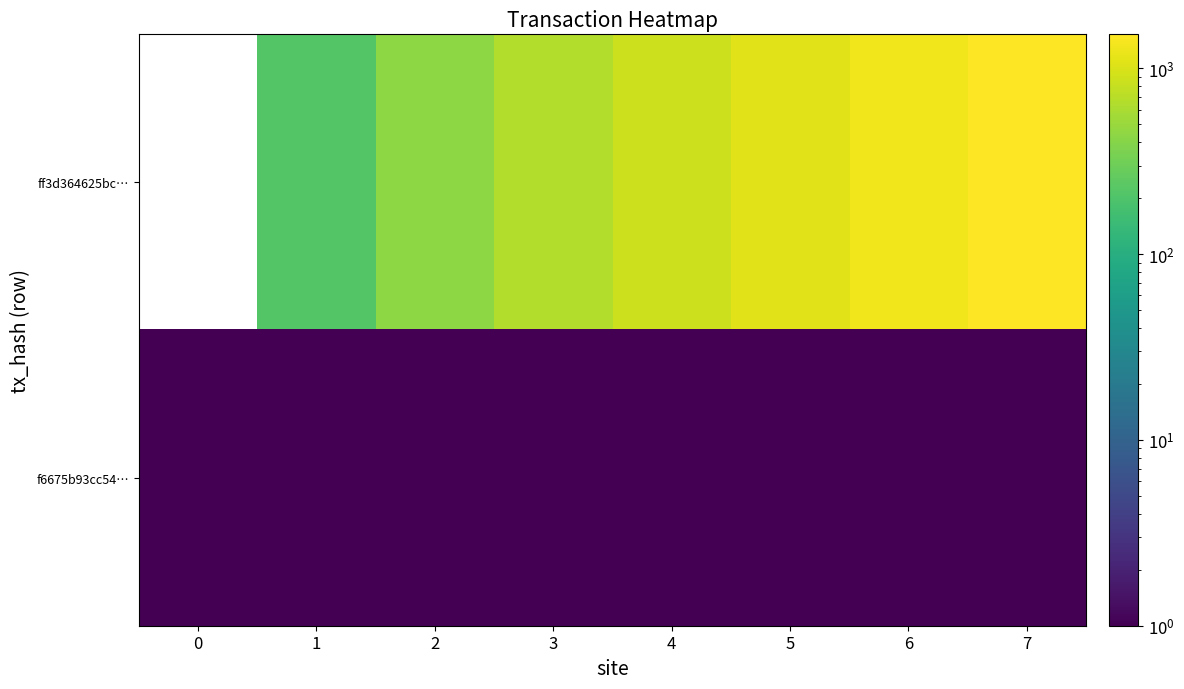

Which category has the highest value across all series?

7